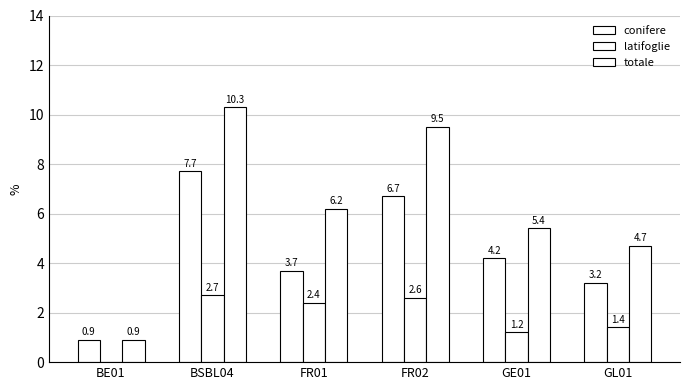

At which label does totale reach its minimum?

BE01